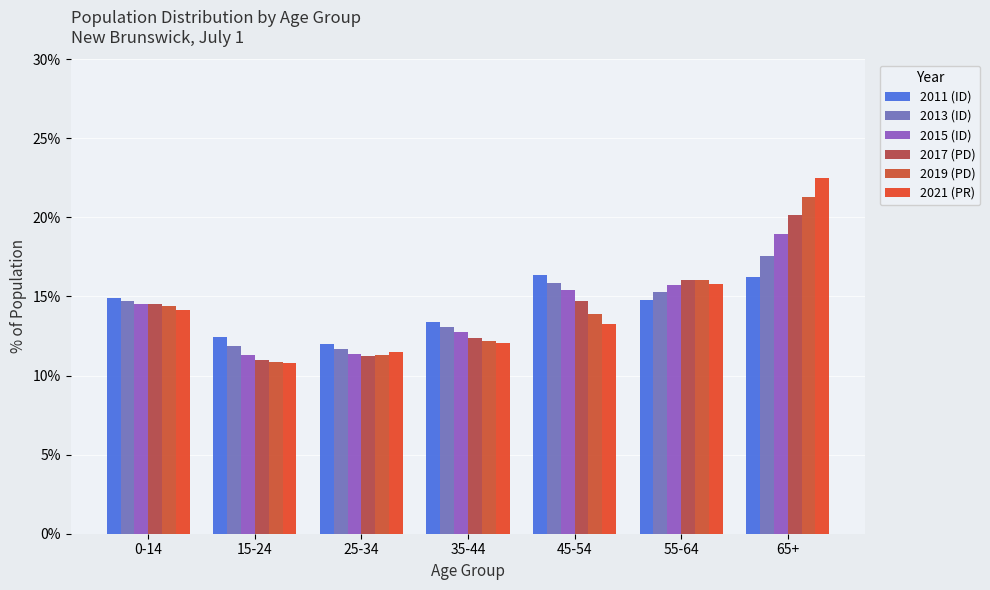

What is the label of the 1st bar from the left?

0-14